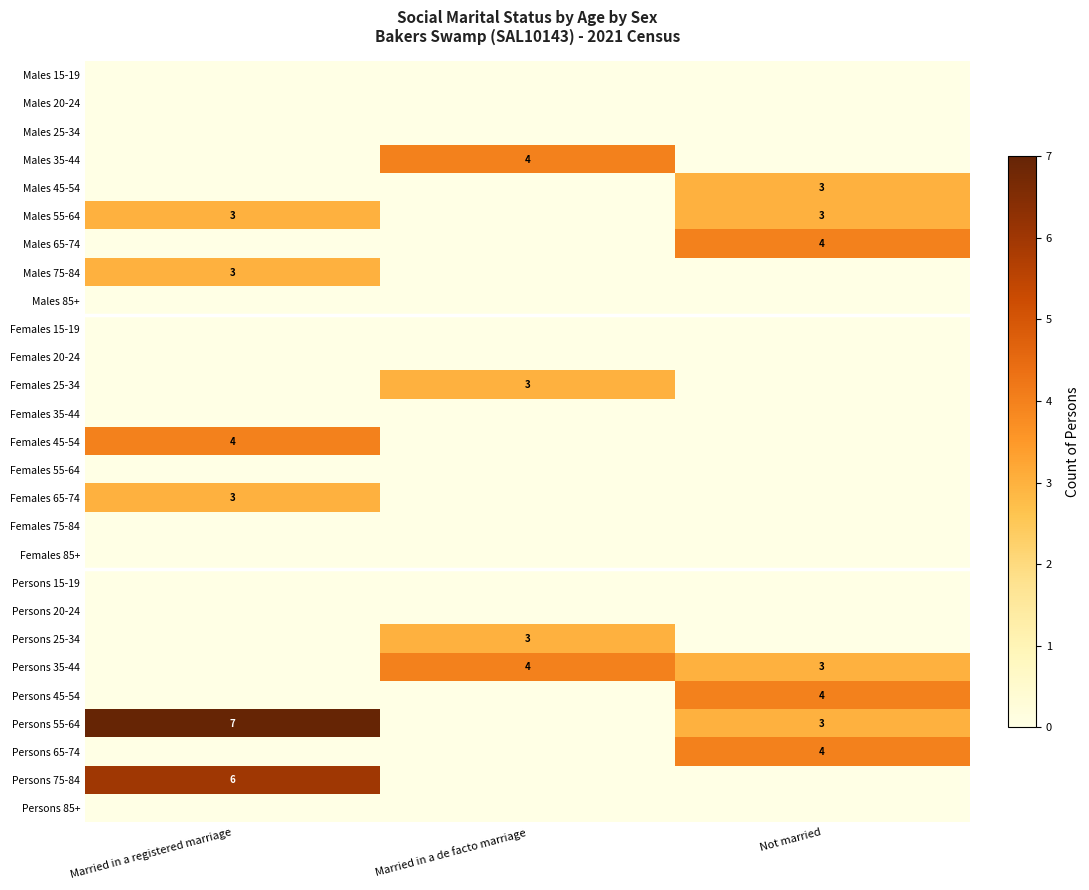

What is the spread (max minus min) of values at Not married?

4